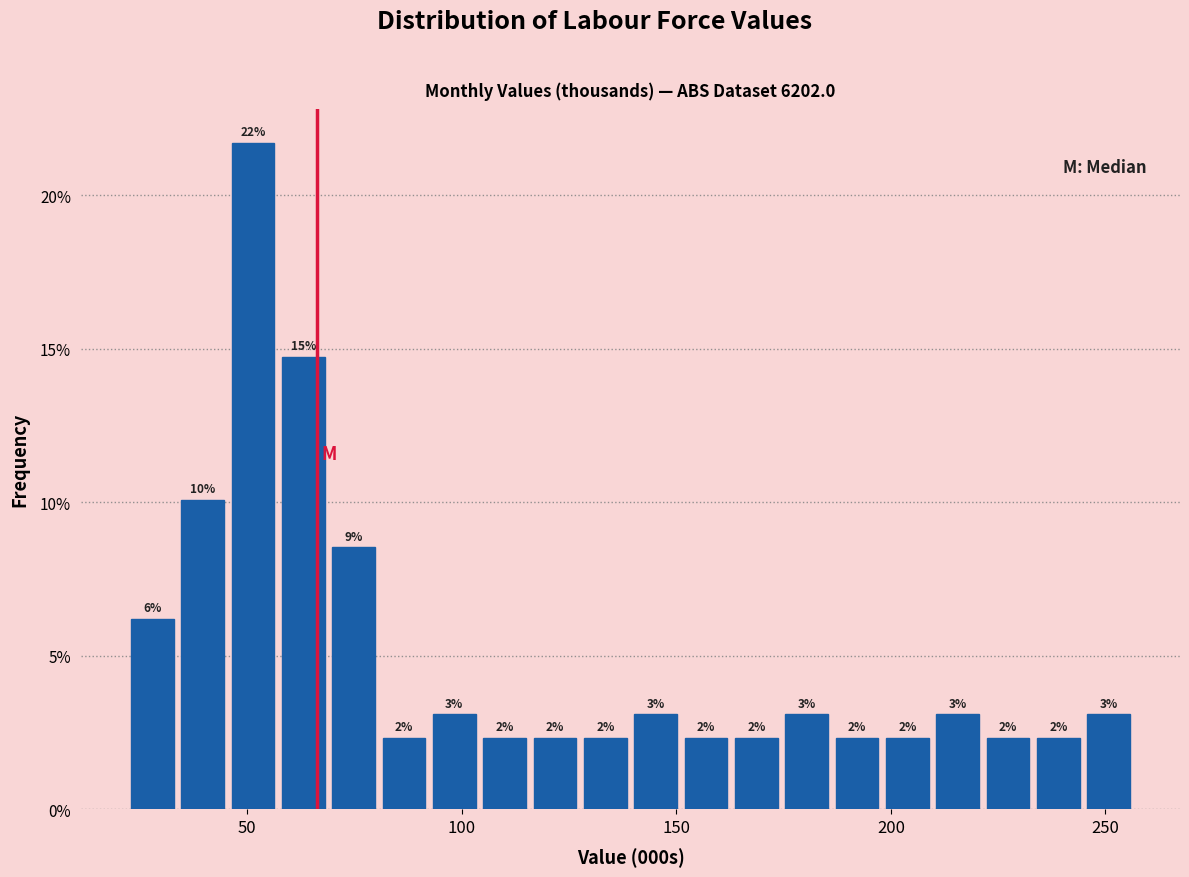

Around what value on the x-axis is the tallest bar? Give the approximate position of its centre, as read against the axis.

50